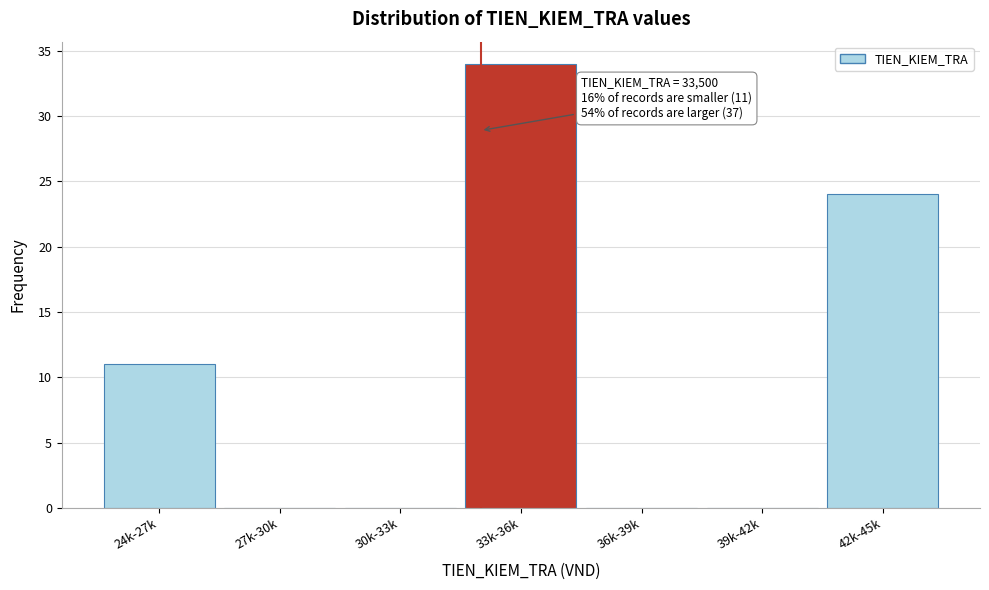

Reading left to right, what are all the values shown in this chart?

24k-27k=11	27k-30k=0	30k-33k=0	33k-36k=34	36k-39k=0	39k-42k=0	42k-45k=24